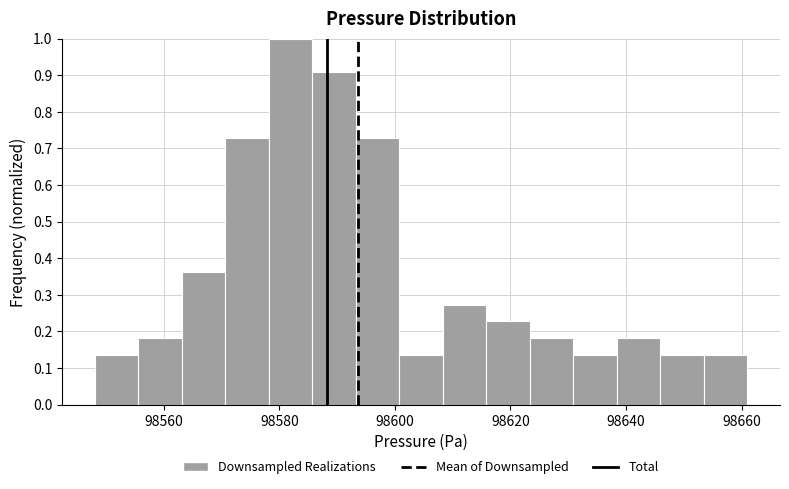

Around what value on the x-axis is the tallest bar? Give the approximate position of its centre, as read against the axis.

98582